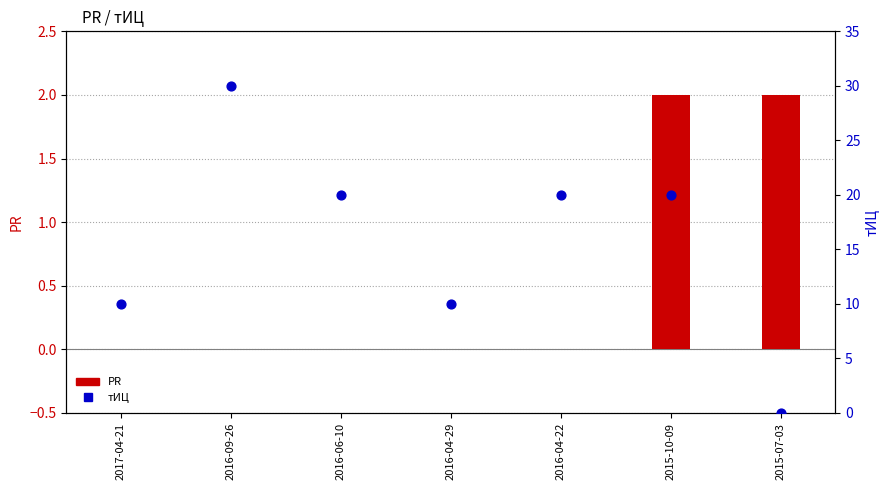

At how many categories does at least one series exceed 1?

7